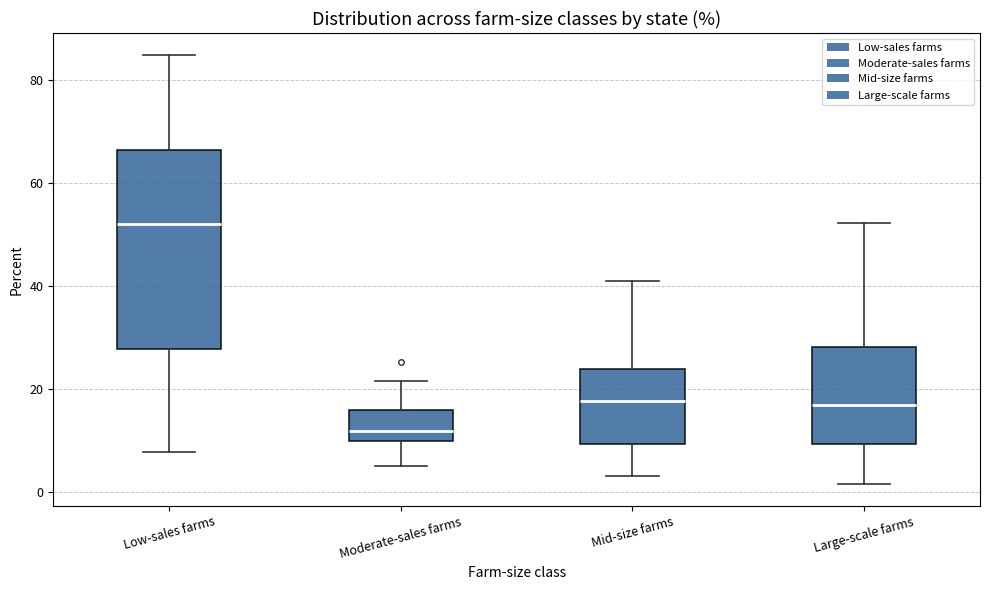

Which box is the tallest, from its lower edge to its upper edge?

Low-sales farms